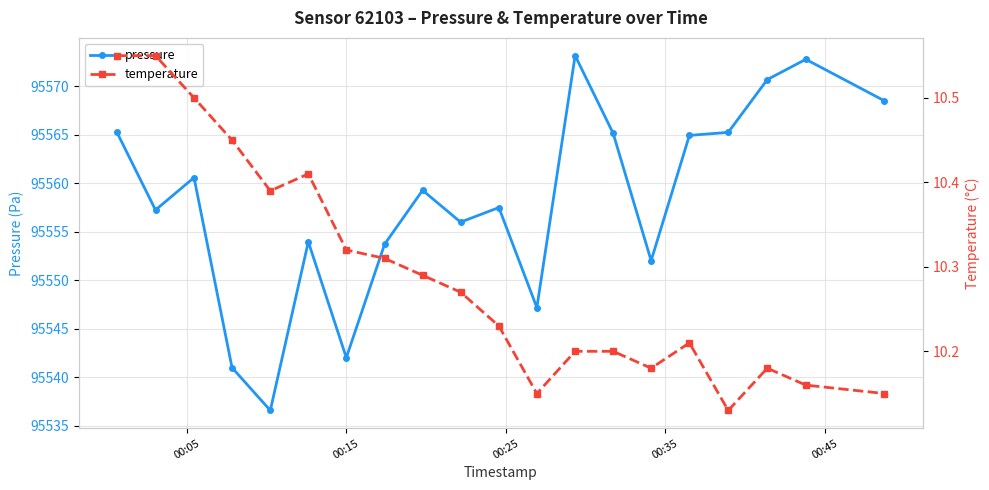

Is it true that pressure equals 148379.3 at 19?

False